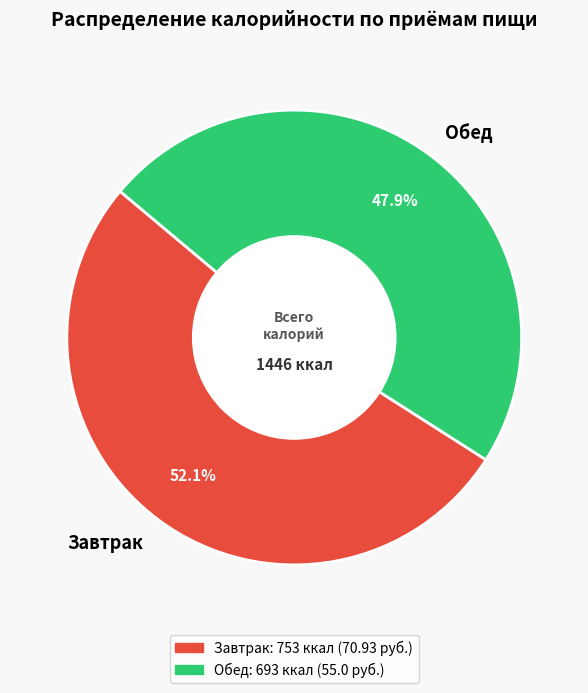

Does Обед represent more than half of the total?

No